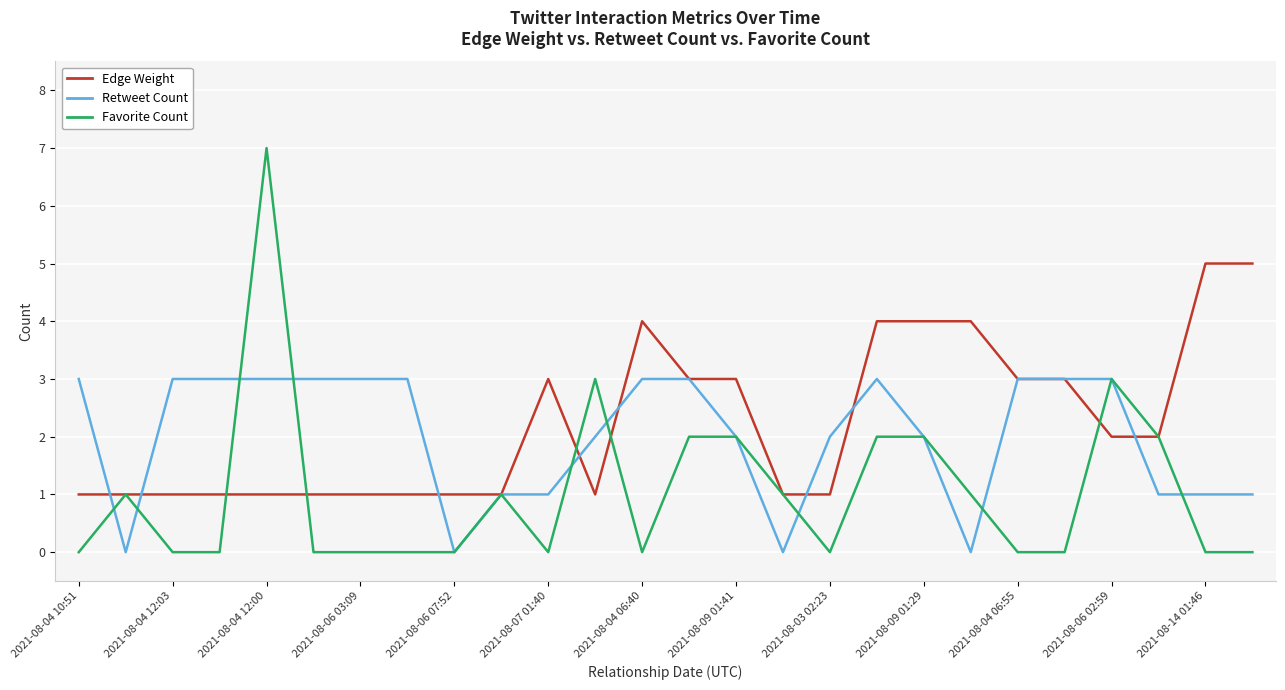

What is the sum of all Retweet Count values?

52